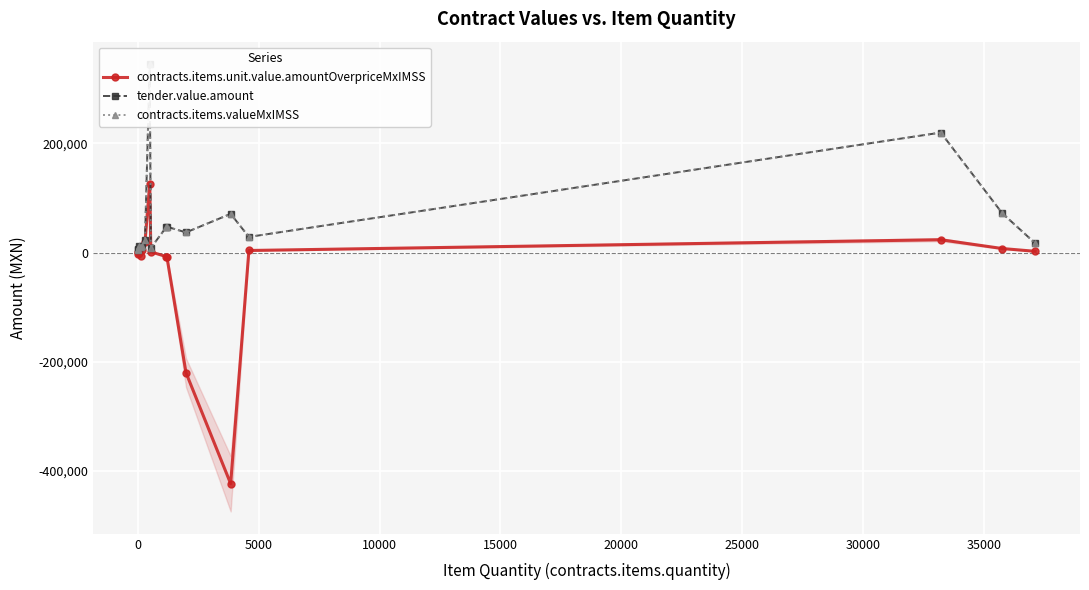

What is the value of the contracts.items.valueMxIMSS point at the 6th from the left?

22793.9